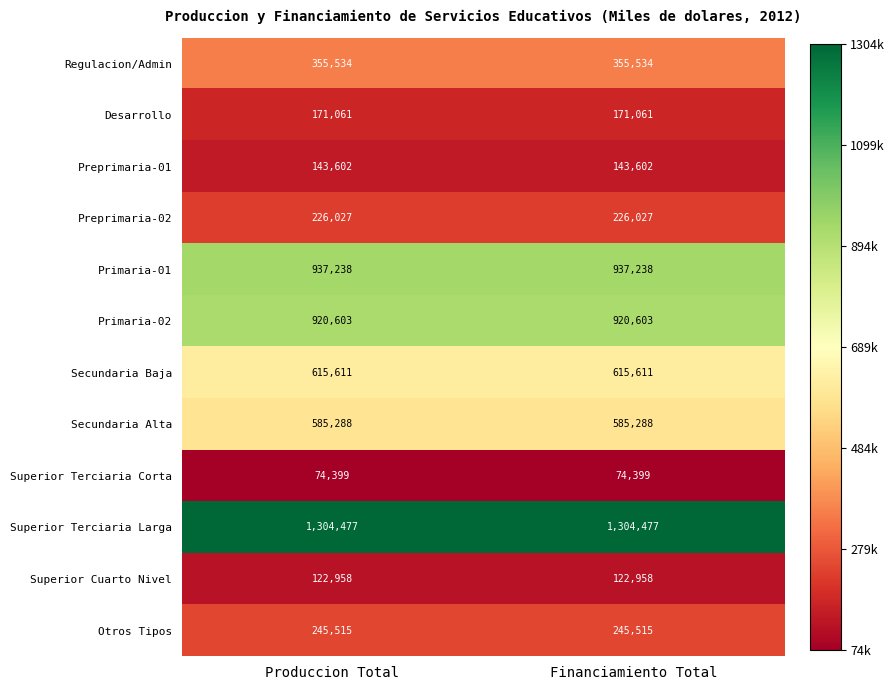

What is the spread (max minus min) of values at Produccion Total?

1230078